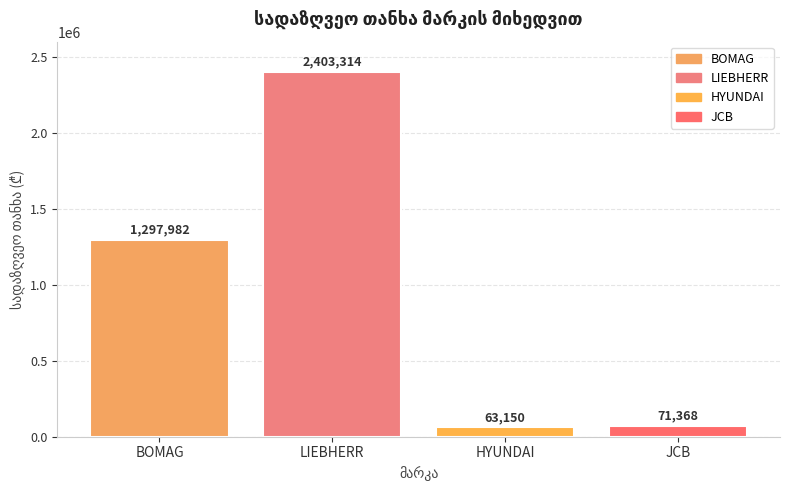

What position from the left is BOMAG?

1